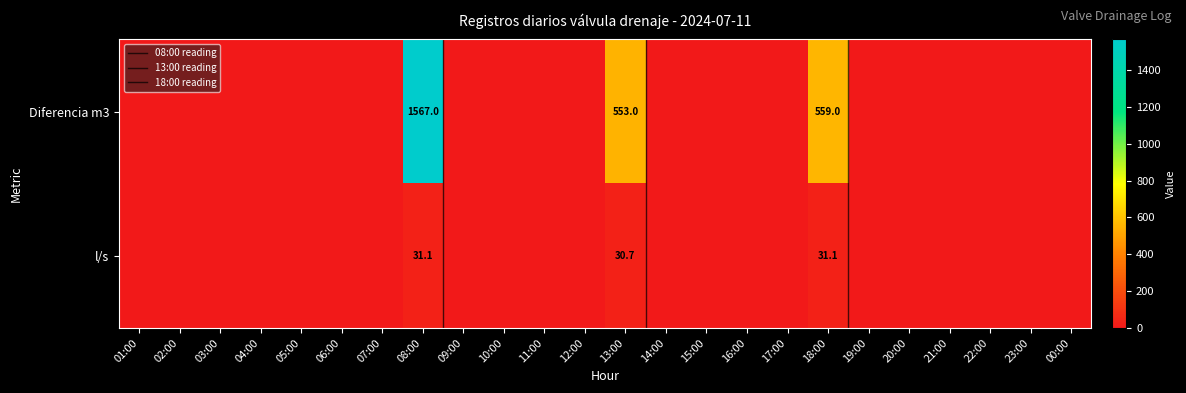

Is the value of 01:00 at 1 greater than the value of l_s at 4?

No